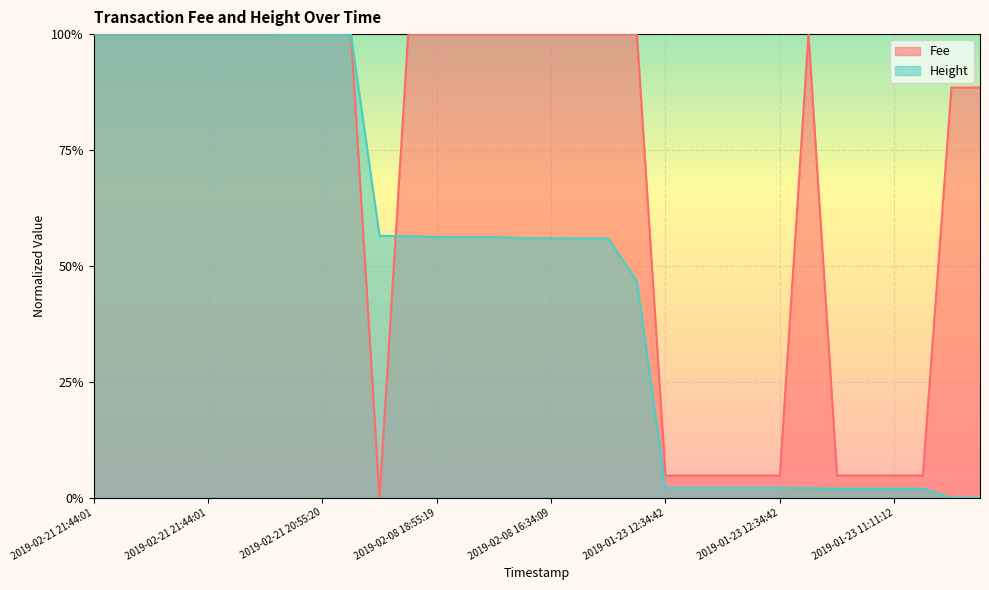

What are all the series names shown in the legend?

Fee, Height